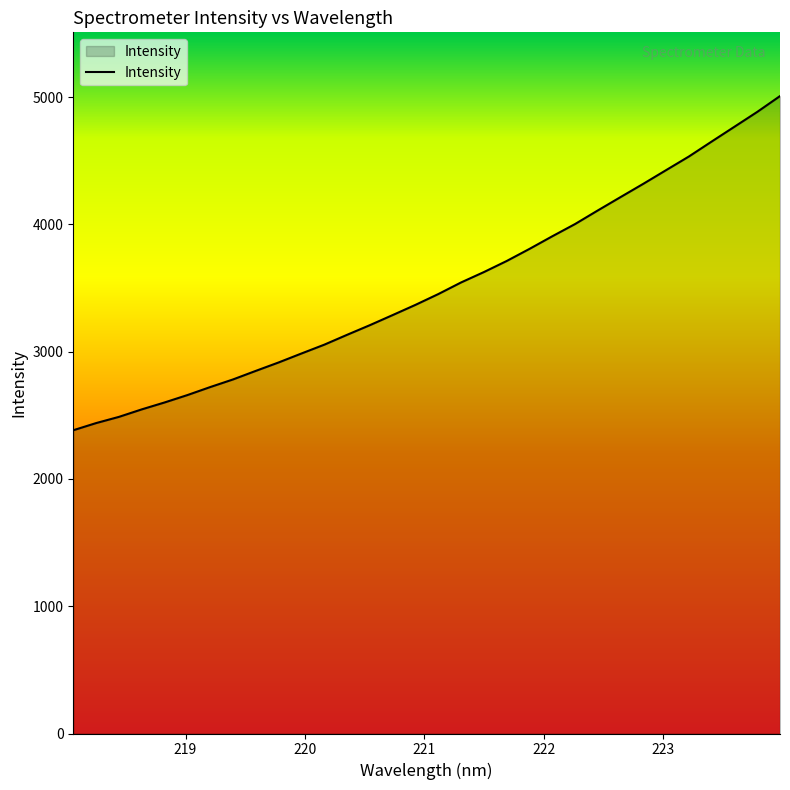

What is the smallest value displayed?

2382.9